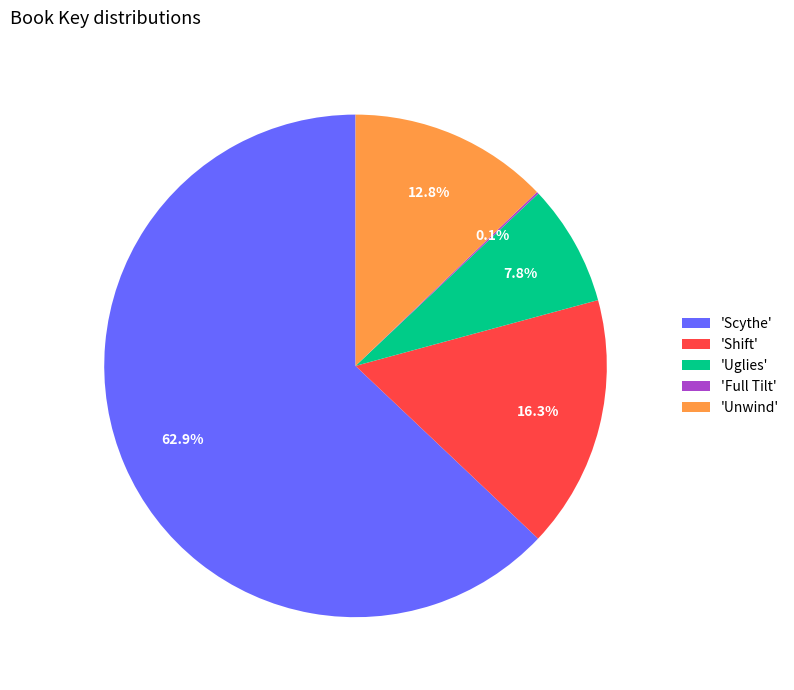

Which category has the biggest portion of the pie?

'Scythe'